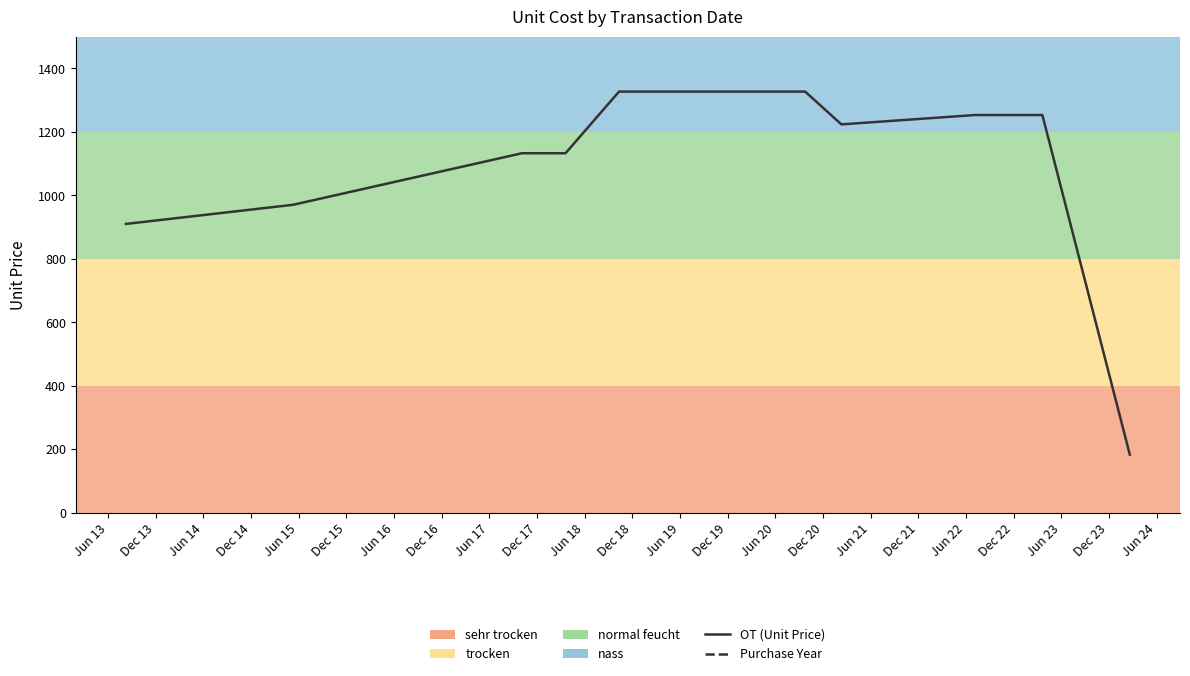

The Purchase Year series shows 2018.0 at Jun 19. True or false?

True